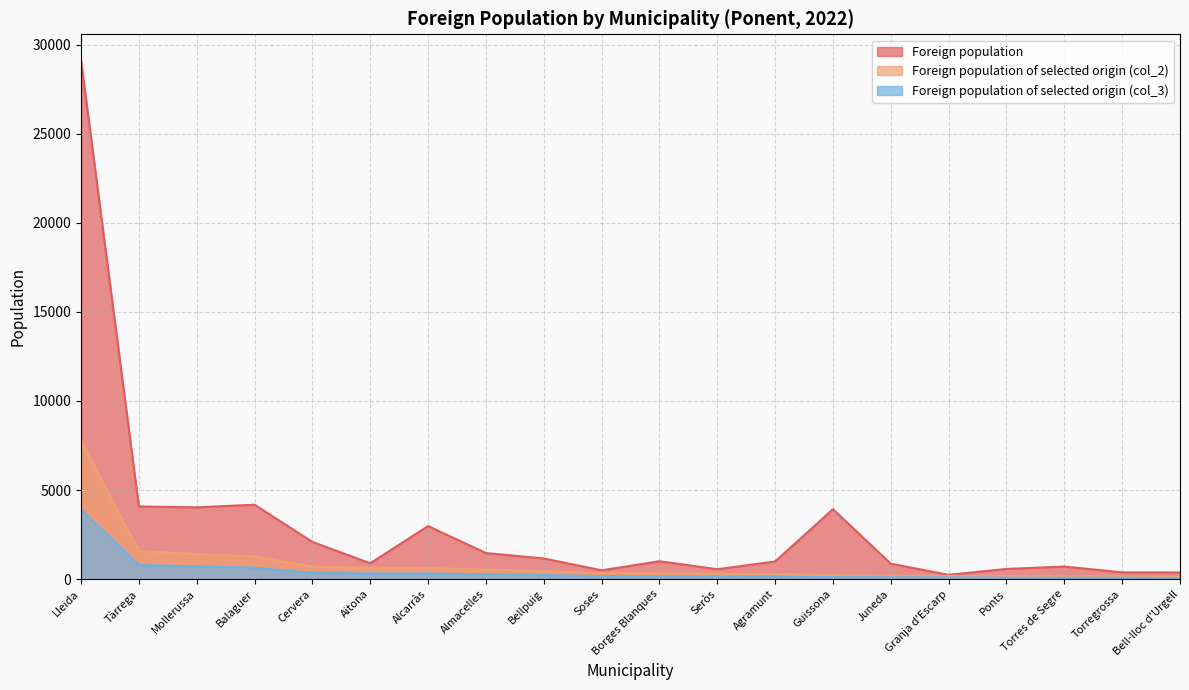

Does the chart display data point markers on the line(s)?

No